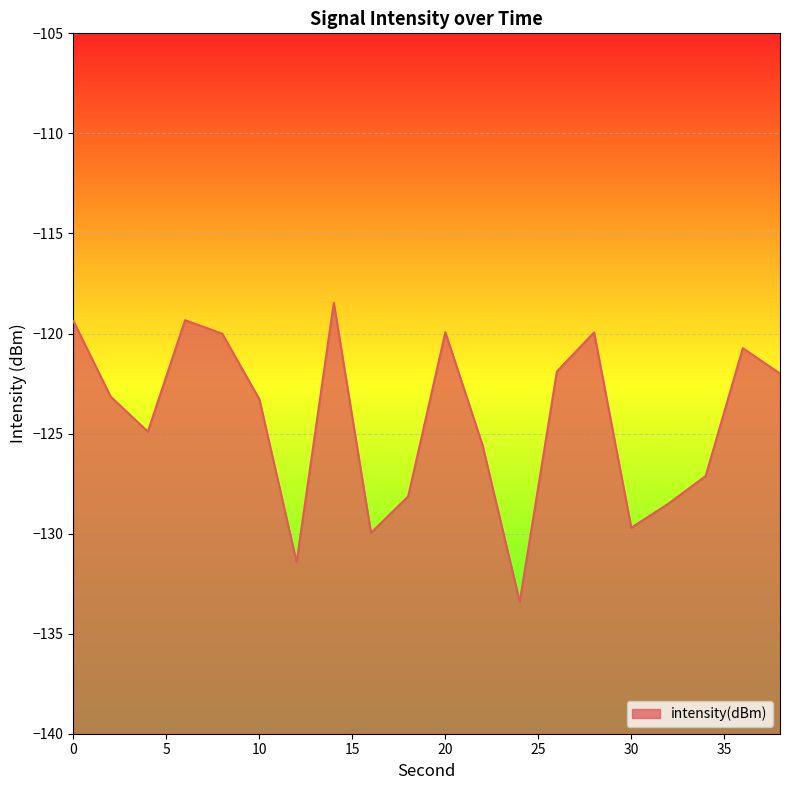

Is it true that the value at 26 is -35.3?

False